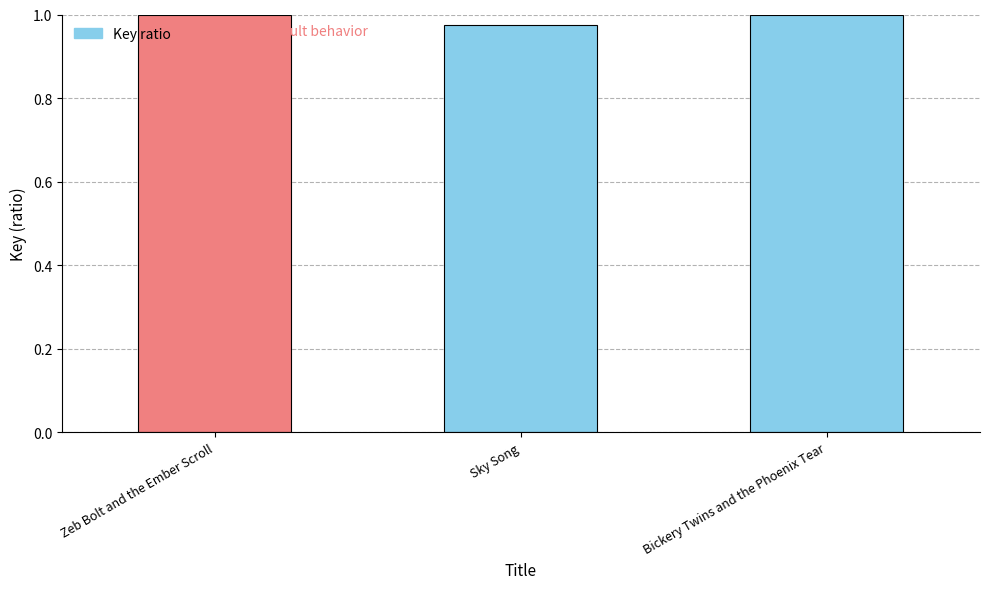

What is the sum of all values?

3.0